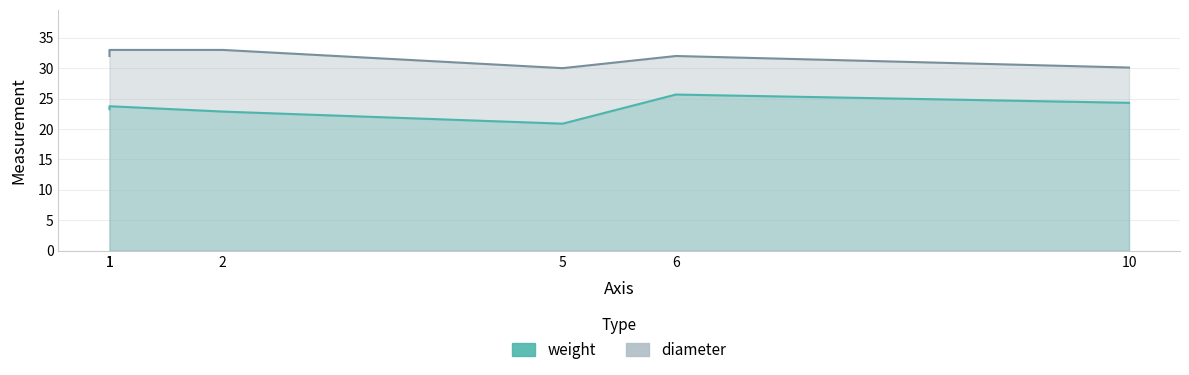

At which label does diameter first exceed 32?

1